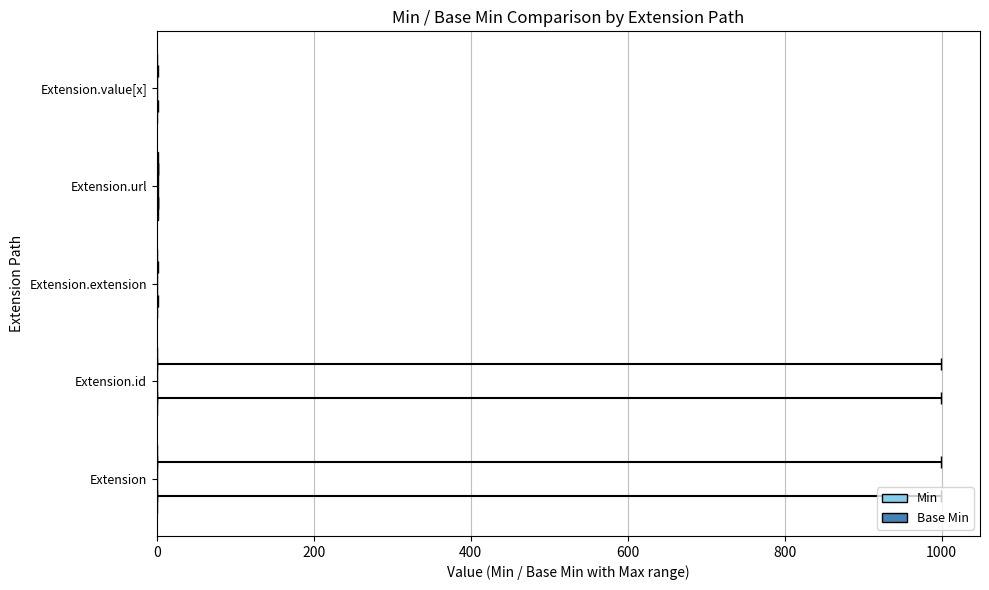

Which series has the largest range (max minus min)?

Min